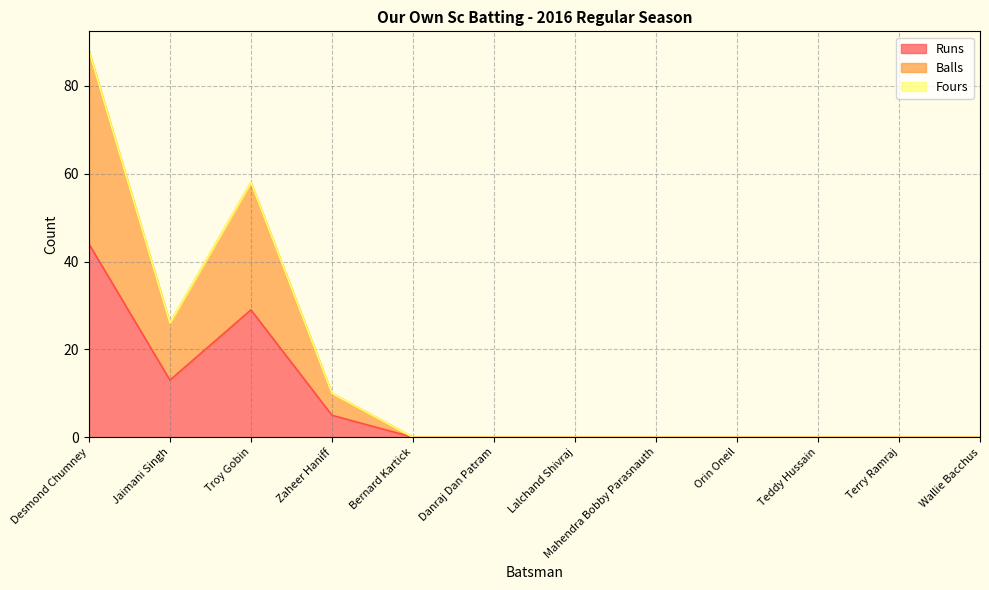

How many values in the Balls series exceed 0?

4